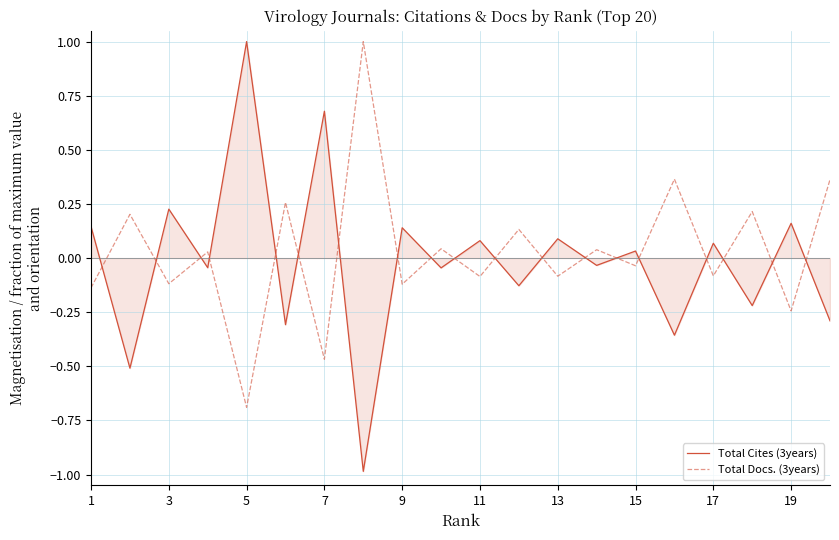

True or false: Total Cites (3years) and Total Docs. (3years) cross at least once.

True